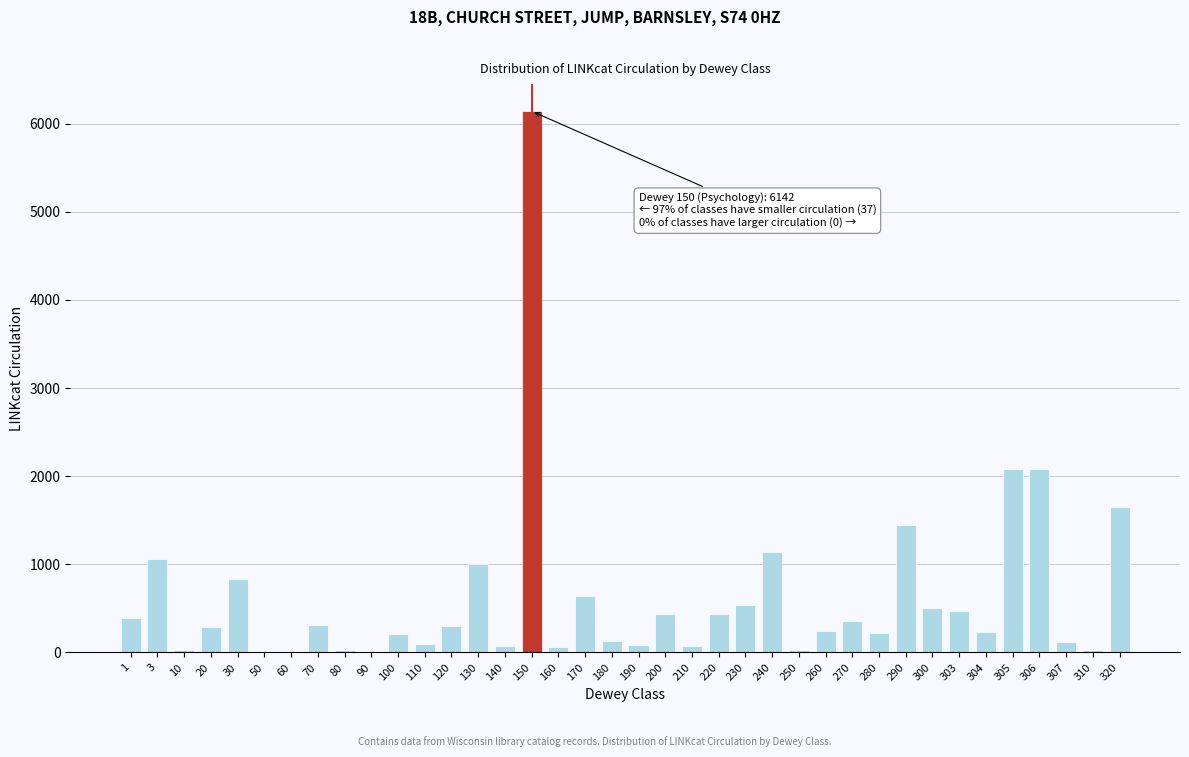

The value at 304 is 237. True or false?

True